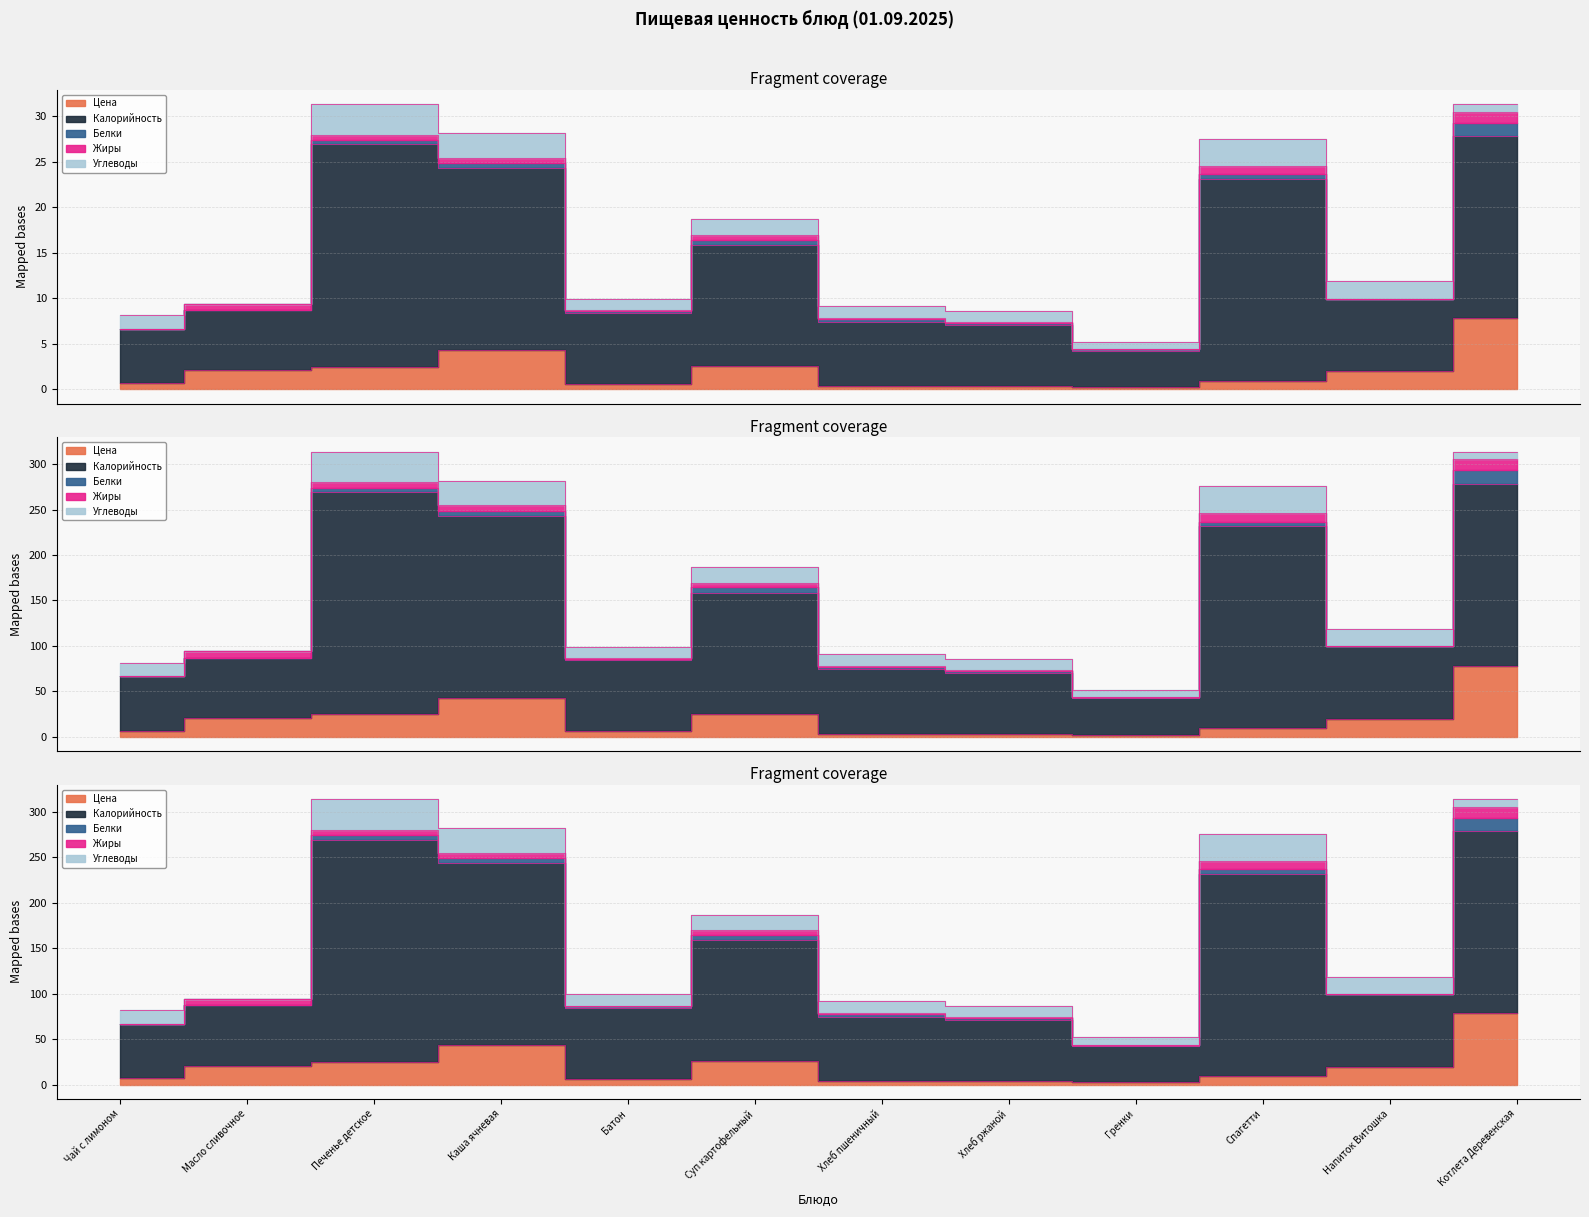

What is the difference between the highest and lowest values at Хлеб ржаной?

66.3